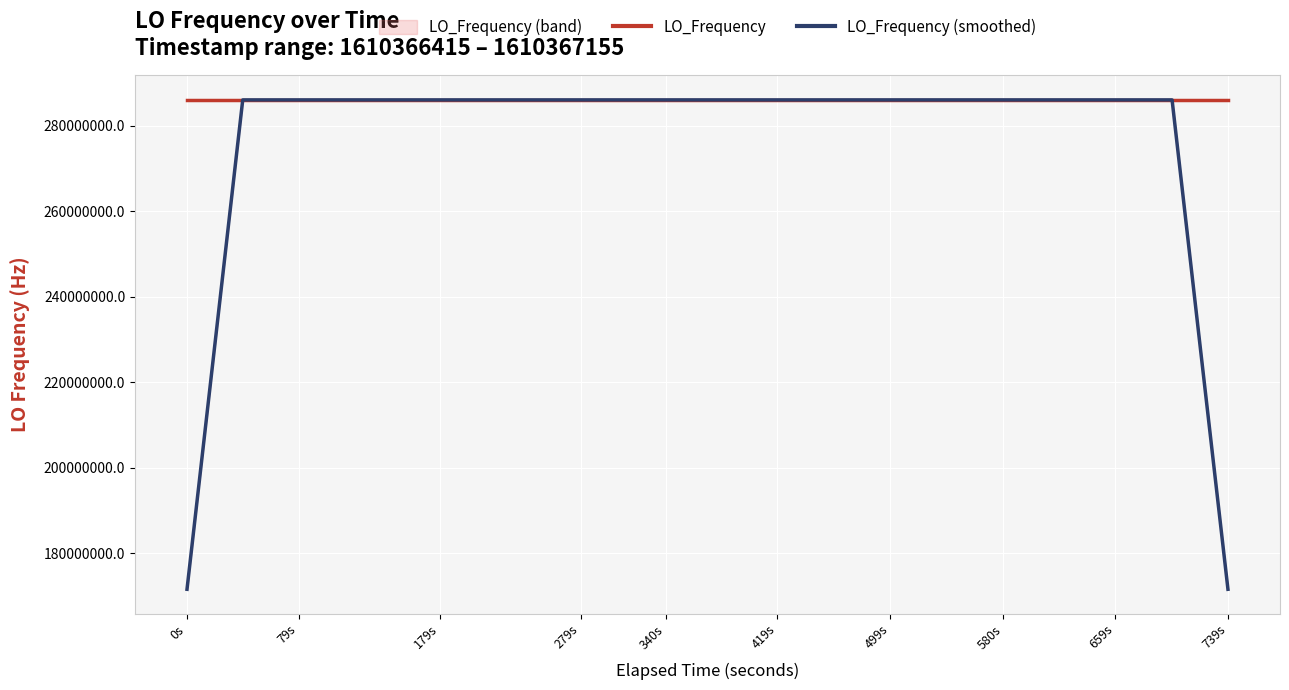

Is the value of LO_Frequency at 340s greater than the value of LO_Frequency (smoothed) at 0s?

Yes